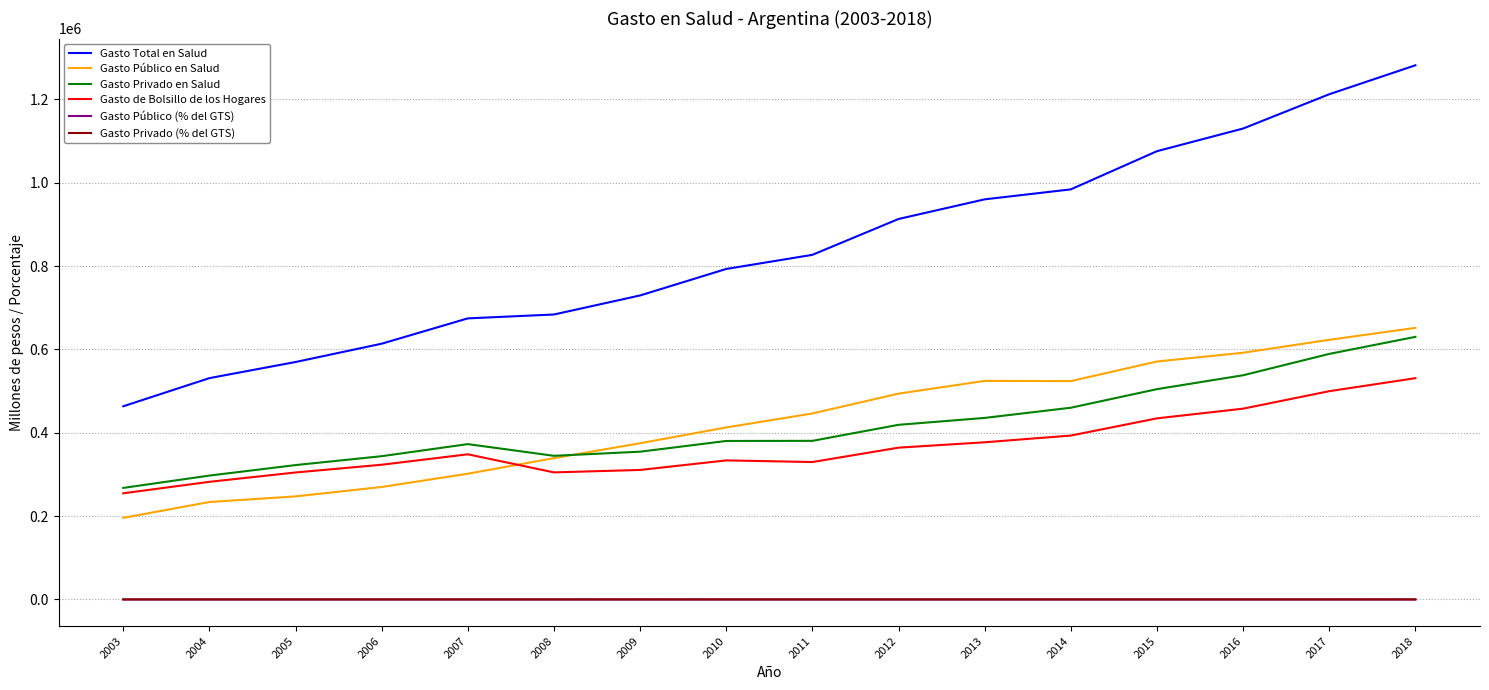

Which series has the largest total across all categories?

Gasto Total en Salud